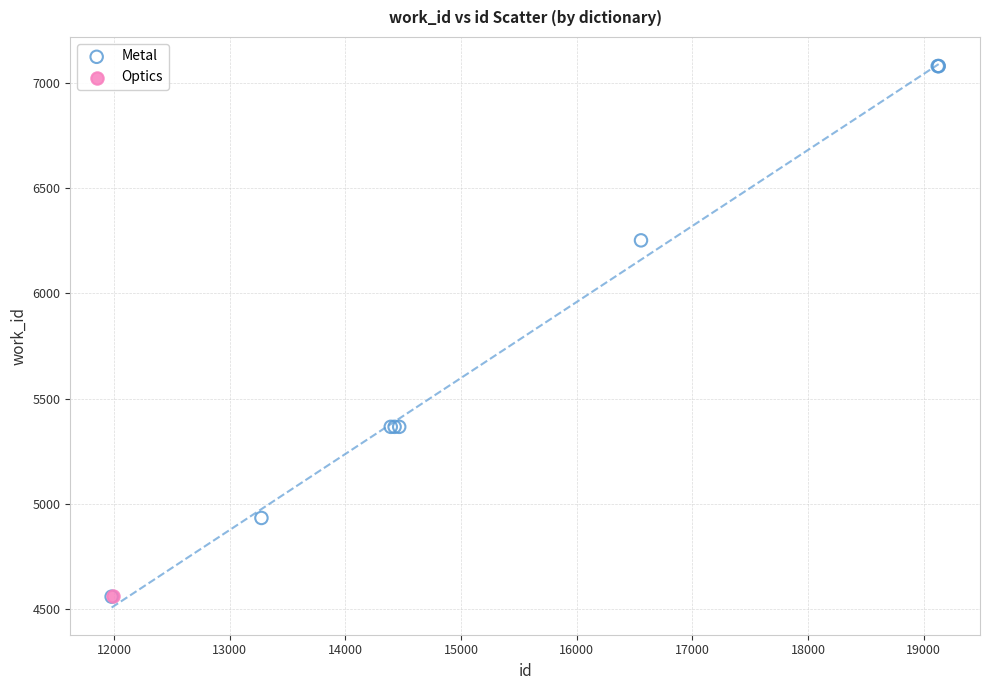

What are all the series names shown in the legend?

Metal, Optics